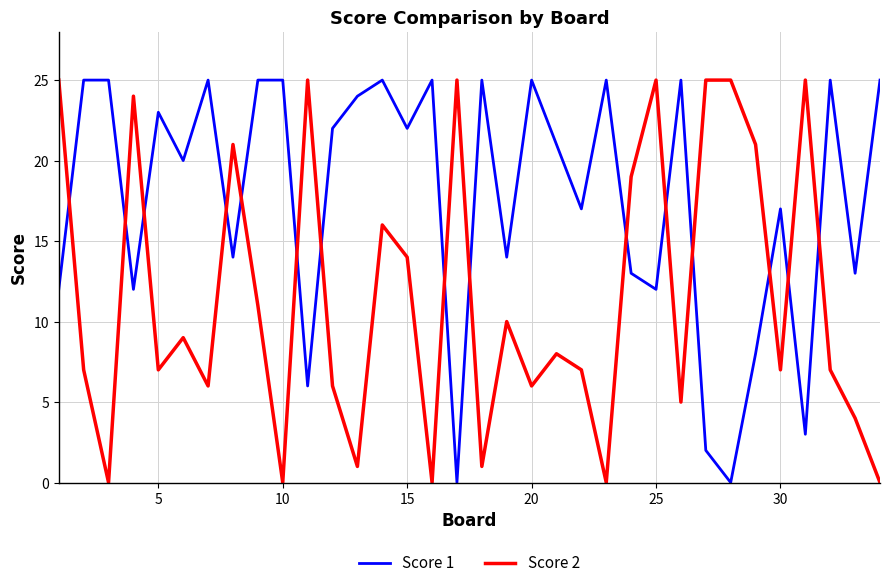

Which series has the largest total across all categories?

Score 1